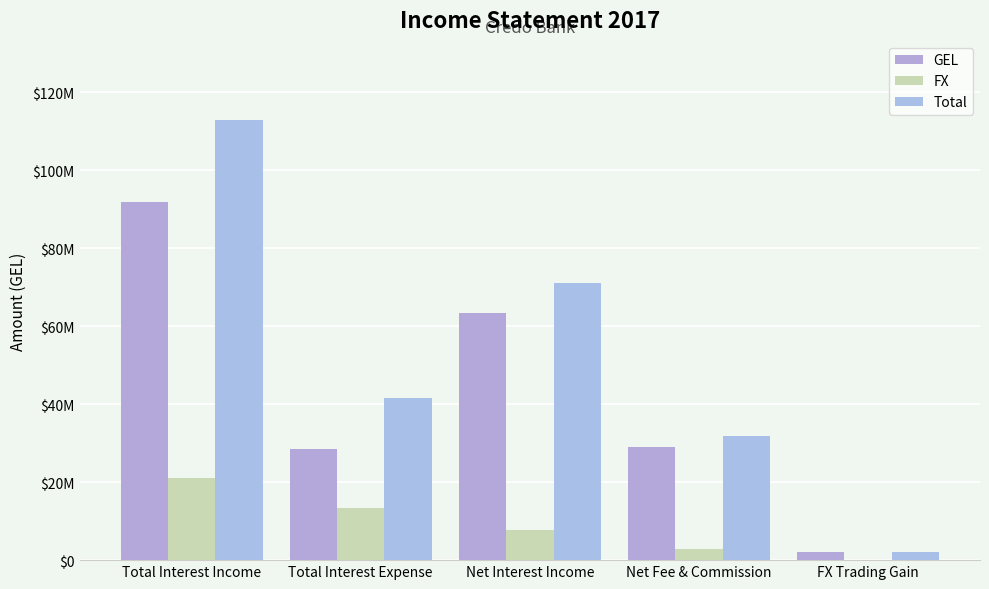

Reading left to right, extract all data points from this chart.

GEL: 91733632.6	28420859.0	63312773.6	28956060.6	2113082.2
FX: 21072292.1	13263372.0	7808920.1	2972250.2	0.0
Total: 112805924.6	41684231.0	71121693.7	31928310.8	2113082.2